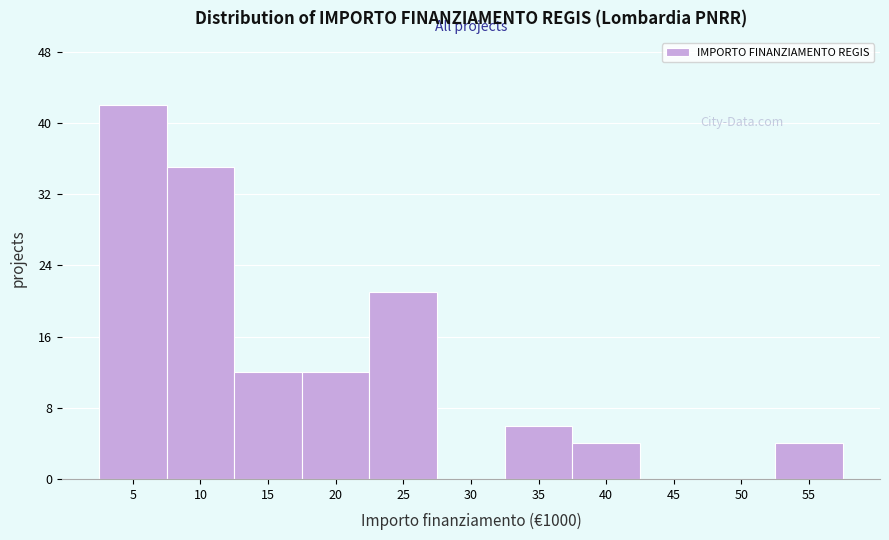

Reading left to right, extract all data points from this chart.

5=42	10=35	15=12	20=12	25=21	30=0	35=6	40=4	45=0	50=0	55=4